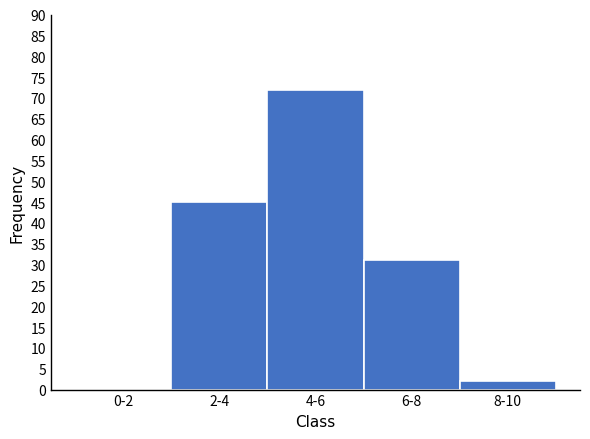

Reading left to right, extract all data points from this chart.

0-2=0	2-4=45	4-6=72	6-8=31	8-10=2